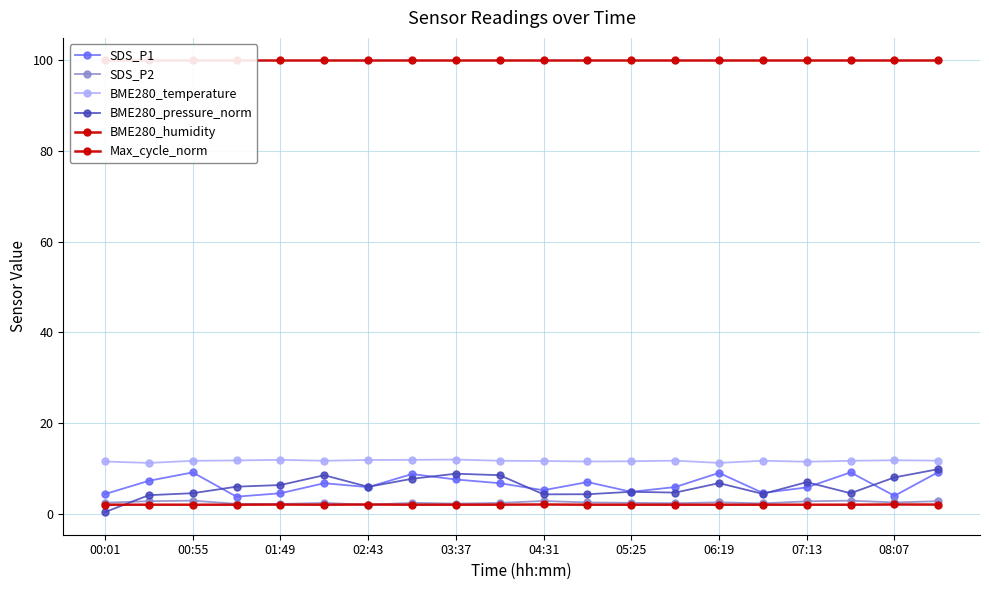

How many interior local valleys does the SDS_P2 series have?

6